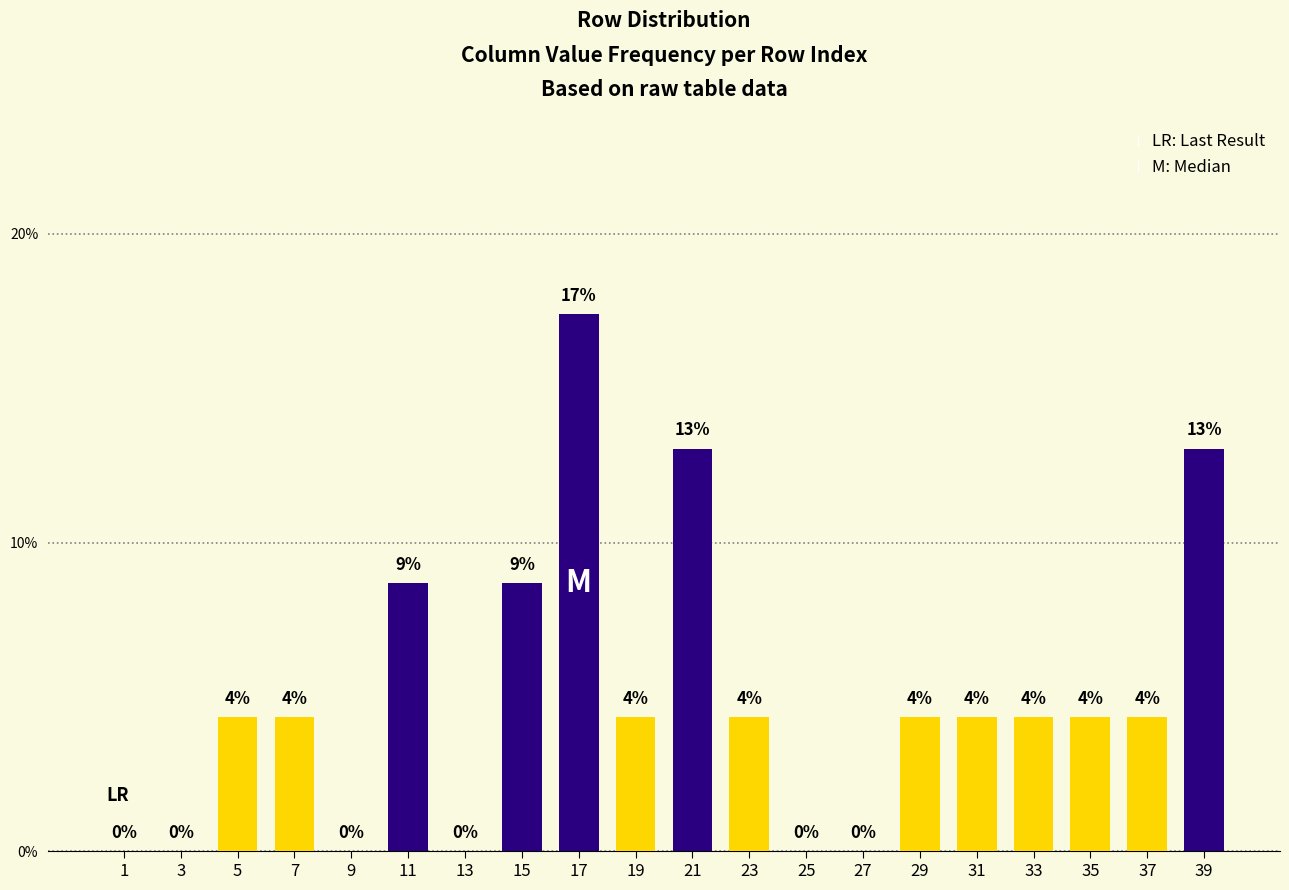

Which category has the lowest value across all series?

1